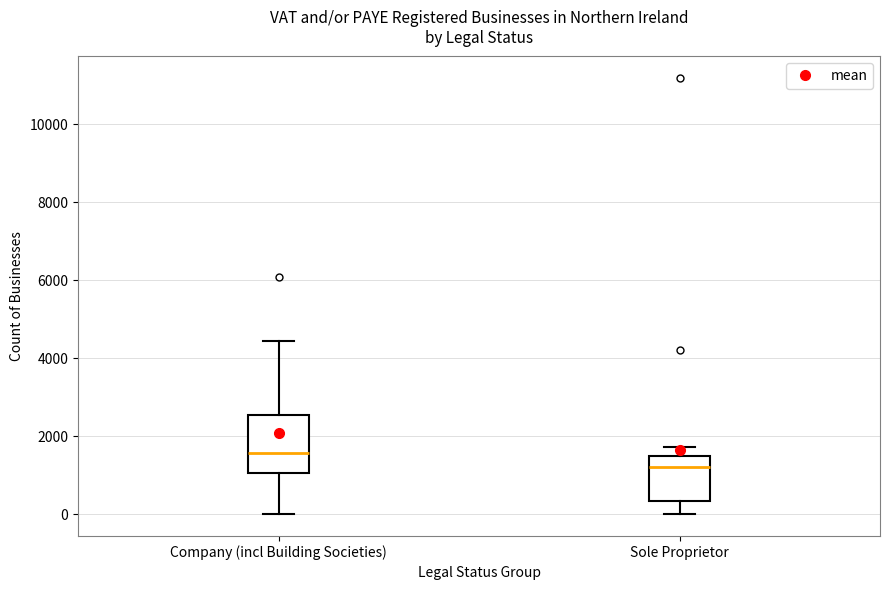

Where does the lower whisker of the box for Sole Proprietor end on the y-axis? The values are not printed on the chart, so give them approximately, as read against the axis.

0